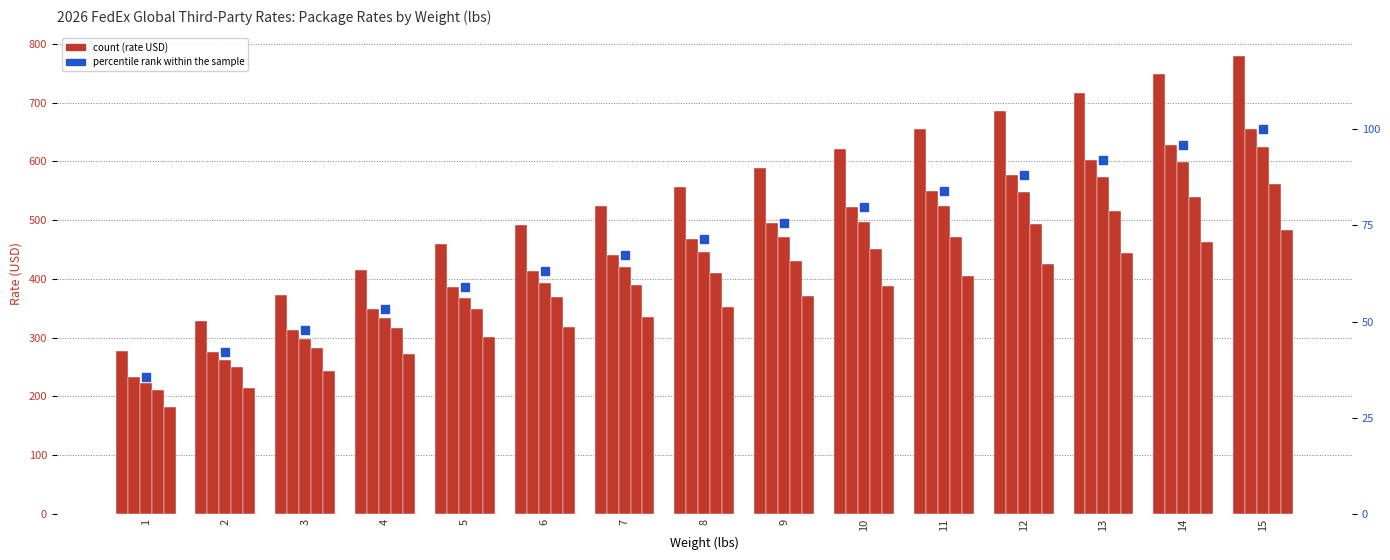

Which series has the widest spread of Y values?

FedEx Int'l First